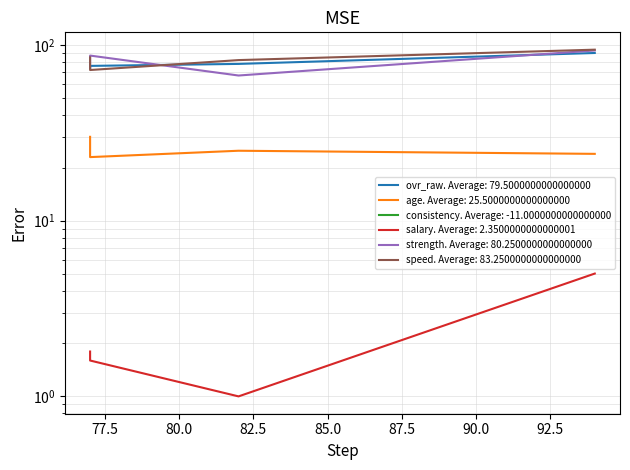

In salary, how many points are lower than both neighbors (excluding endpoints)?

1